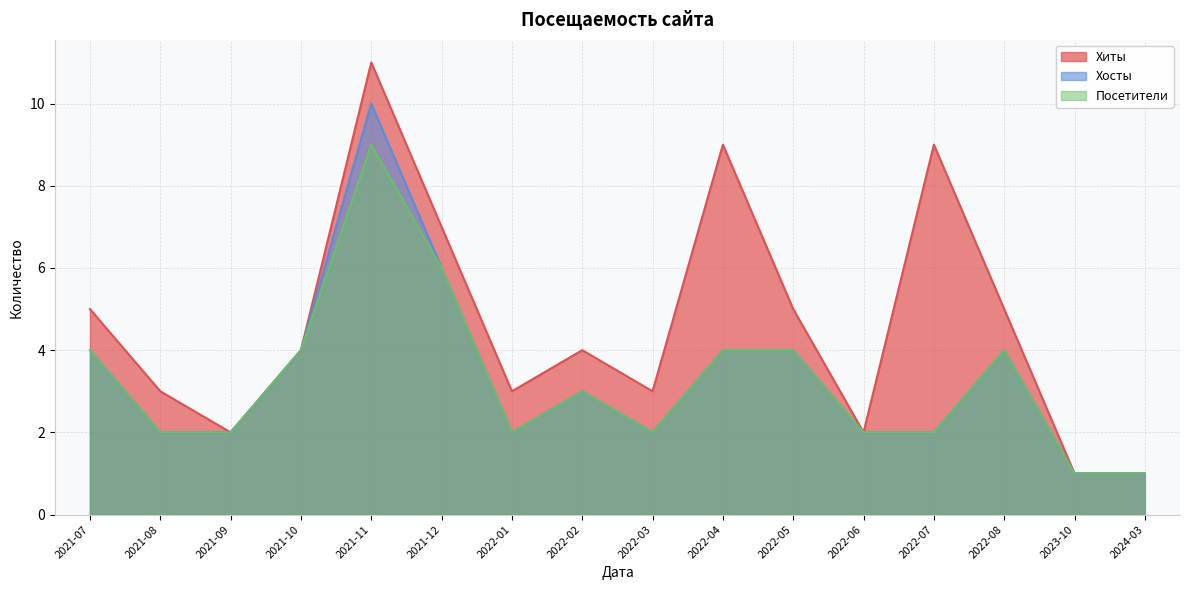

Reading right to left, list all the values displayed in this chart.

Хиты: 1	1	5	9	2	5	9	3	4	3	7	11	4	2	3	5
Хосты: 1	1	4	2	2	4	4	2	3	2	6	10	4	2	2	4
Посетители: 1	1	4	2	2	4	4	2	3	2	6	9	4	2	2	4